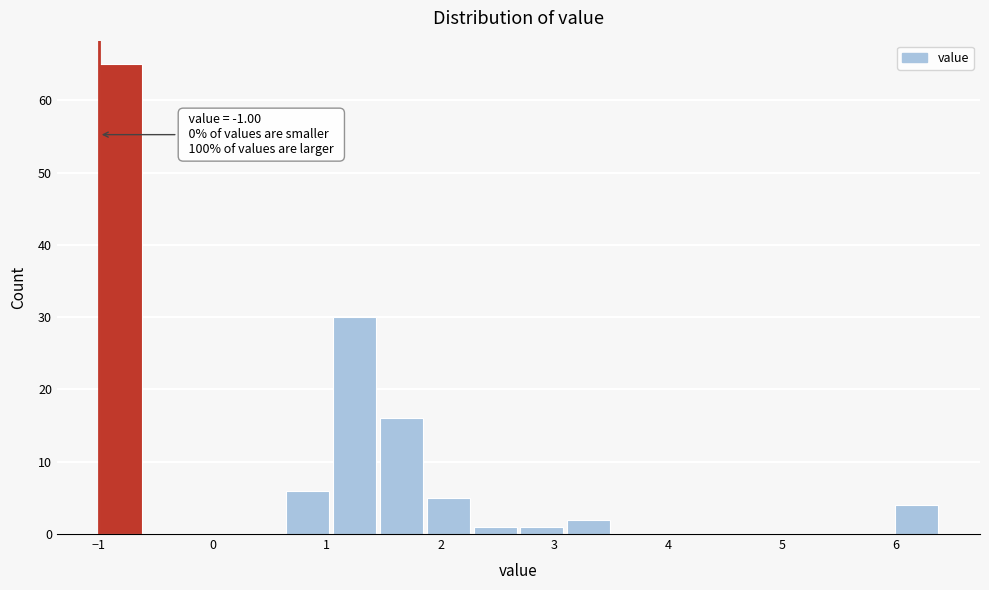

Over which range of the x-axis is the bar tallest?

-1.0 to -0.6